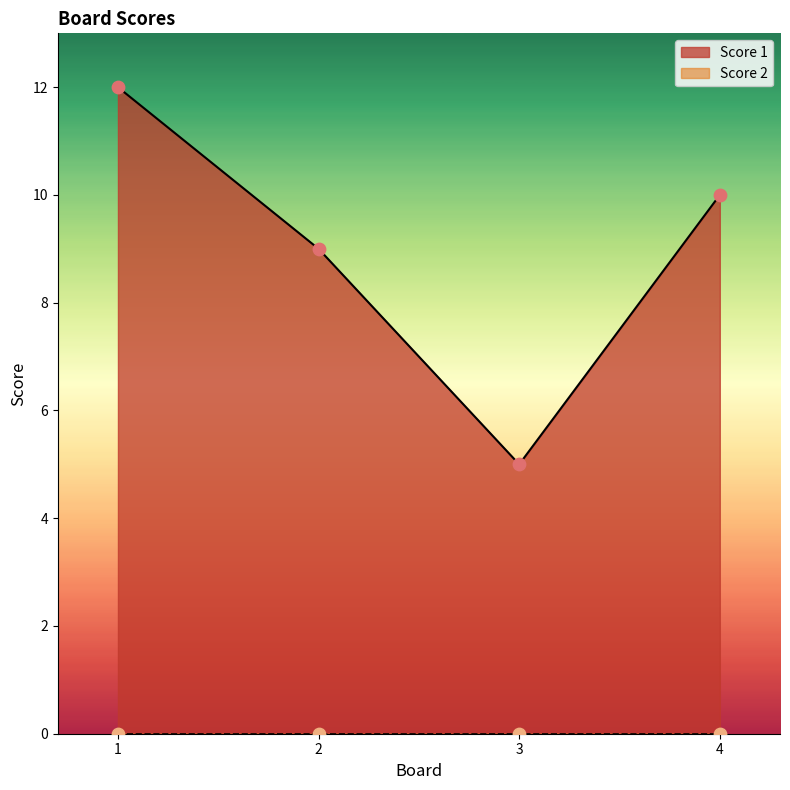

Approximately how many times larger is the value at 2 compared to 3?

1.8